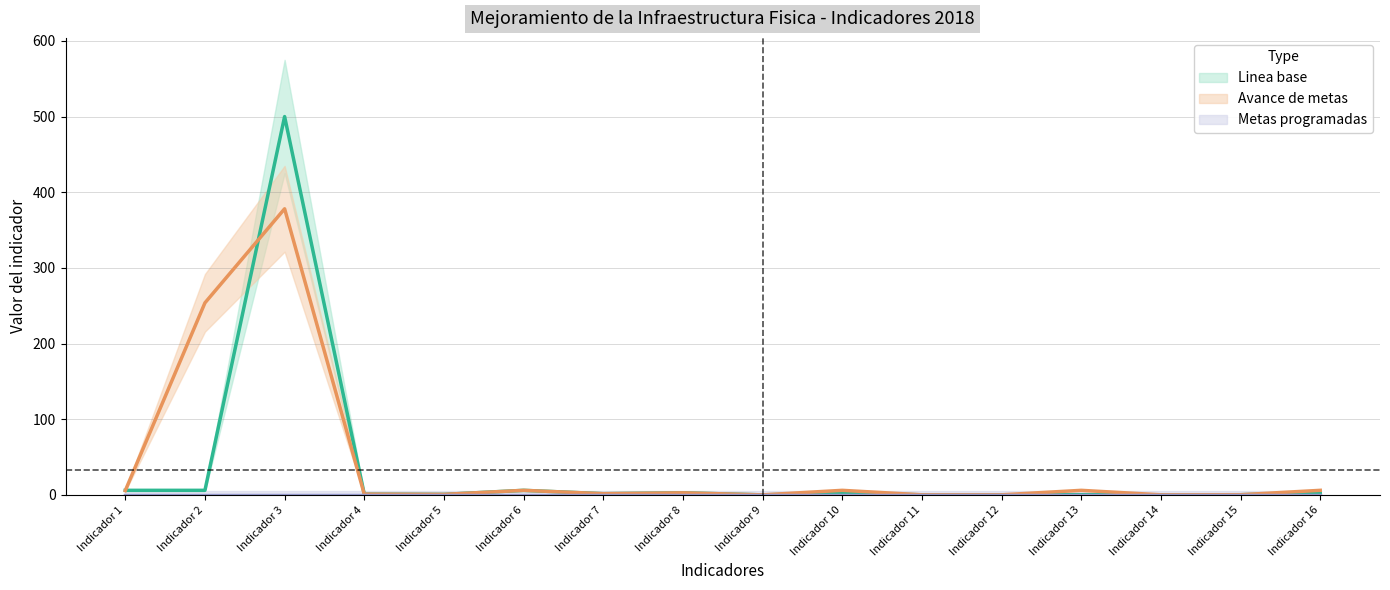

At how many categories does at least one series exceed 11?

2